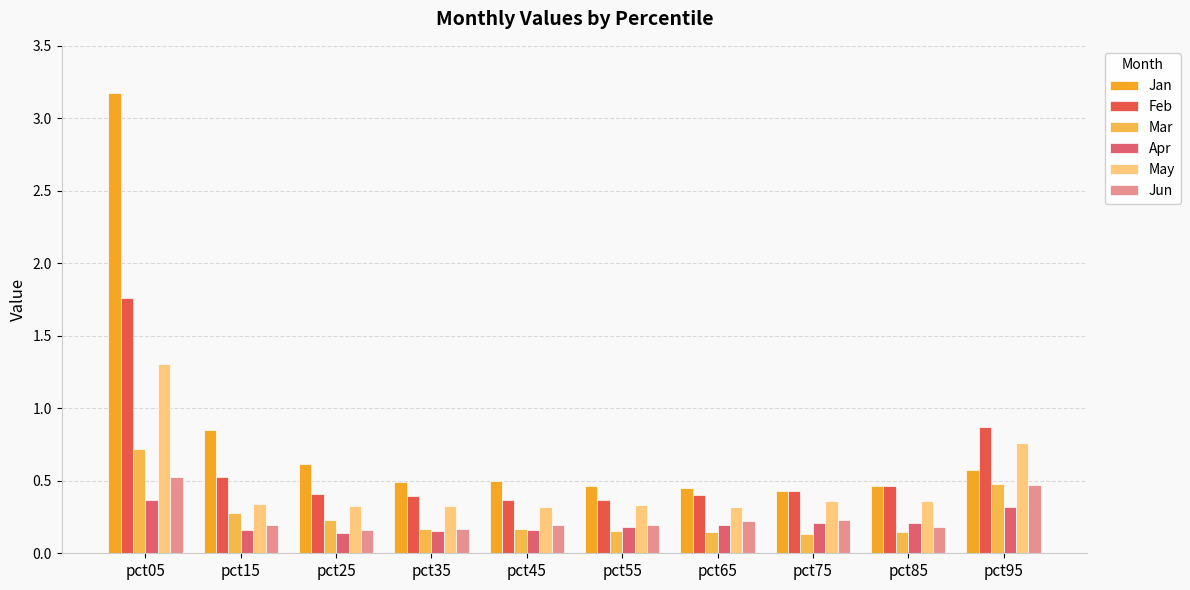

How many bars are there in total?

60